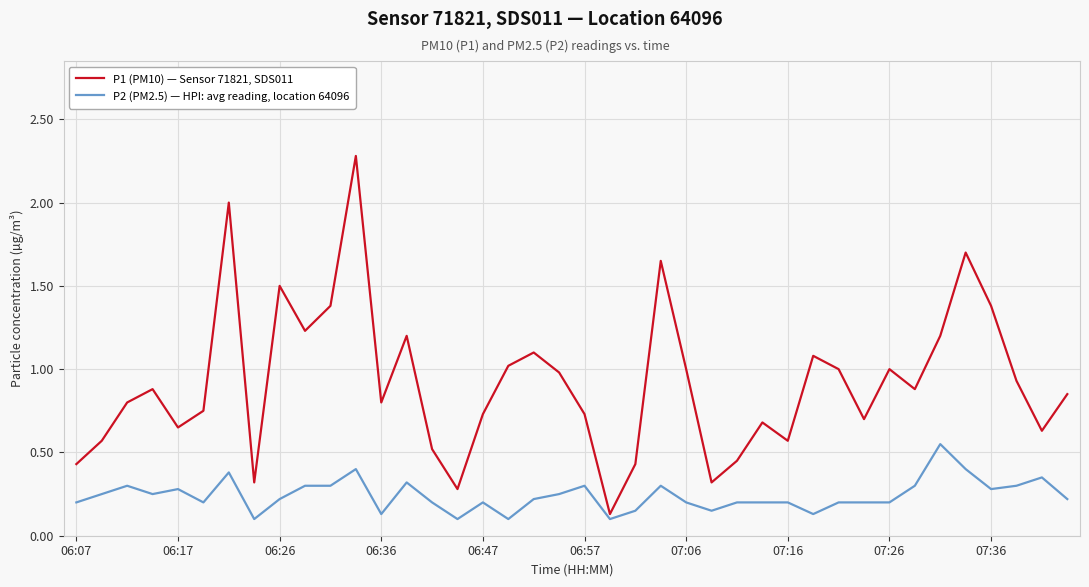

What is the highest value of the P1 (PM10) — Sensor 71821, SDS011 series?

2.3